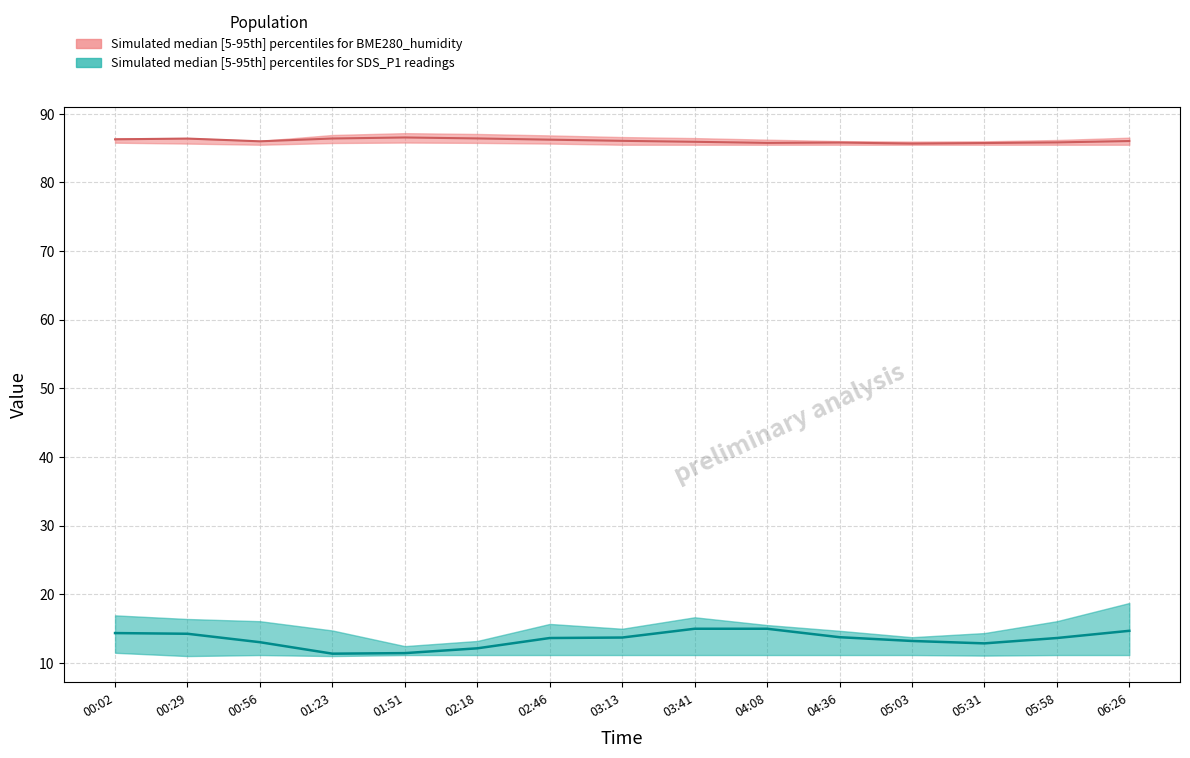

At 05:03, list the series in order from smallest to largest.

SDS_P1_lower, SDS_P1_median, SDS_P1_upper, BME280_humidity_lower, BME280_humidity_median, BME280_humidity_upper